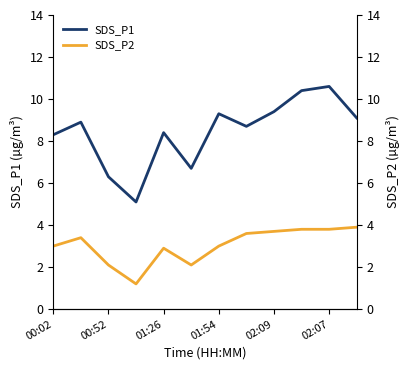

True or false: SDS_P2 has a value of 3.8 at 02:07.

True